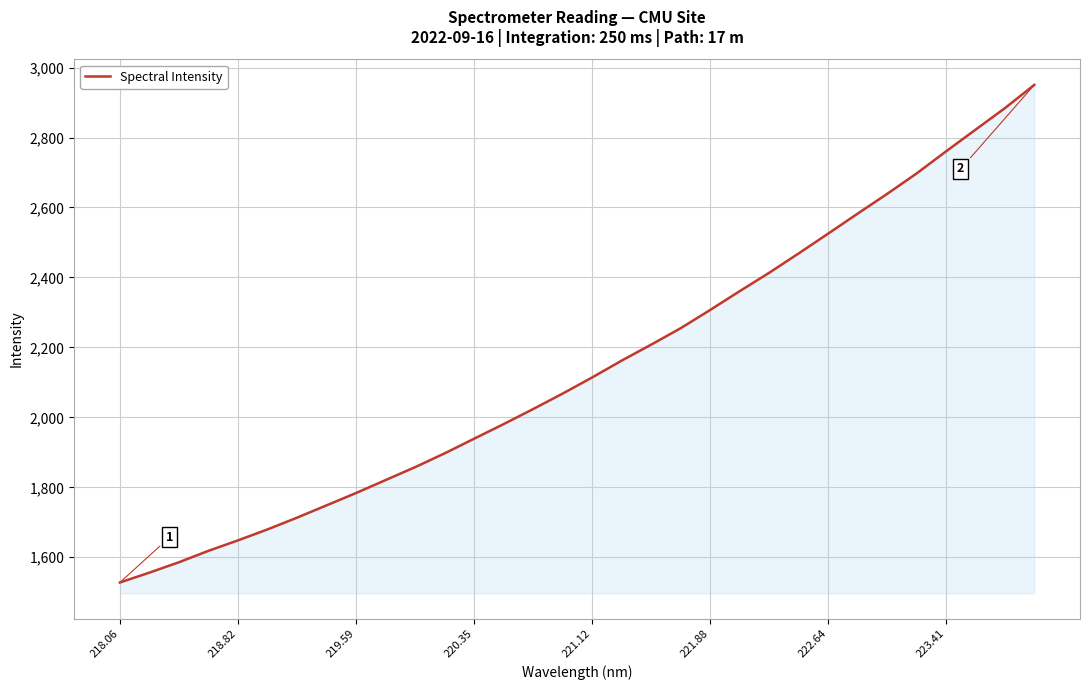

What is the difference between the maximum and minimum values?

1422.6